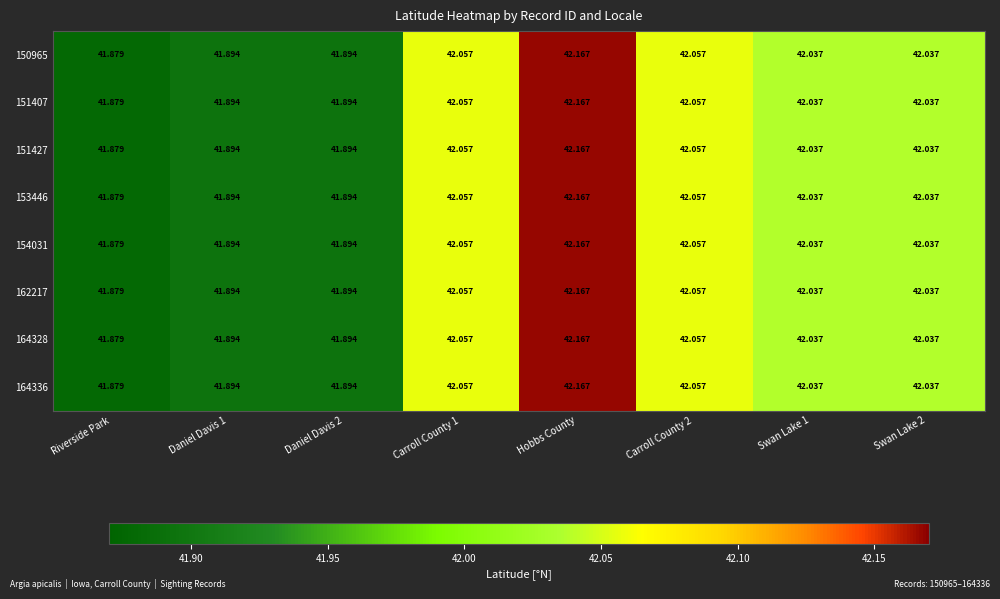

Count the number of categories in the chart.

8